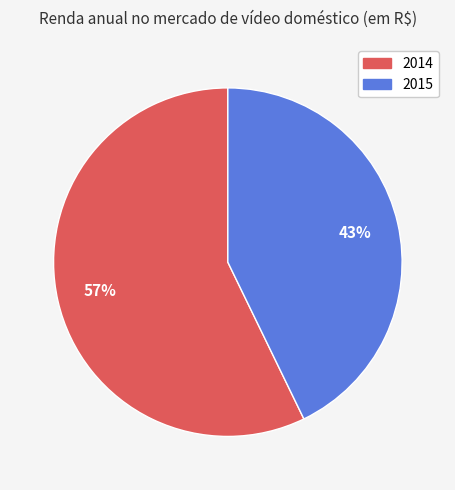

Is the sum of 2014 and 2015 greater than half?

Yes